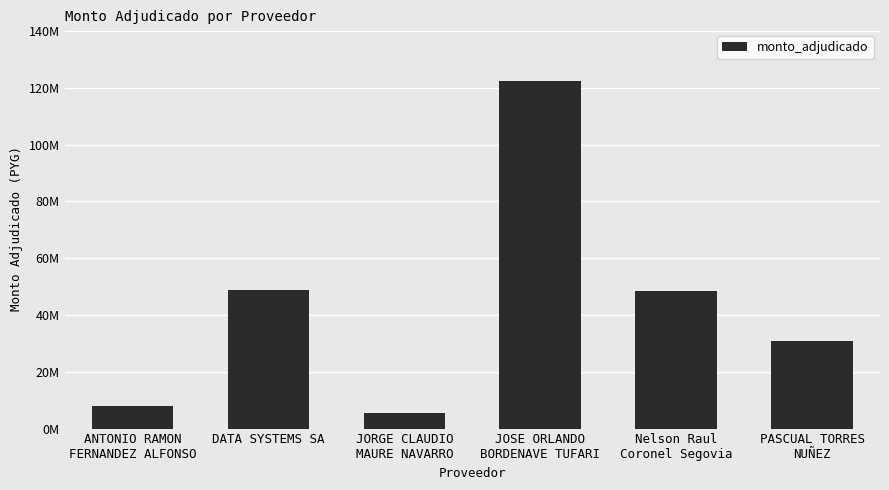

Is it true that the value at Nelson Raul
Coronel Segovia is 83121602?

False